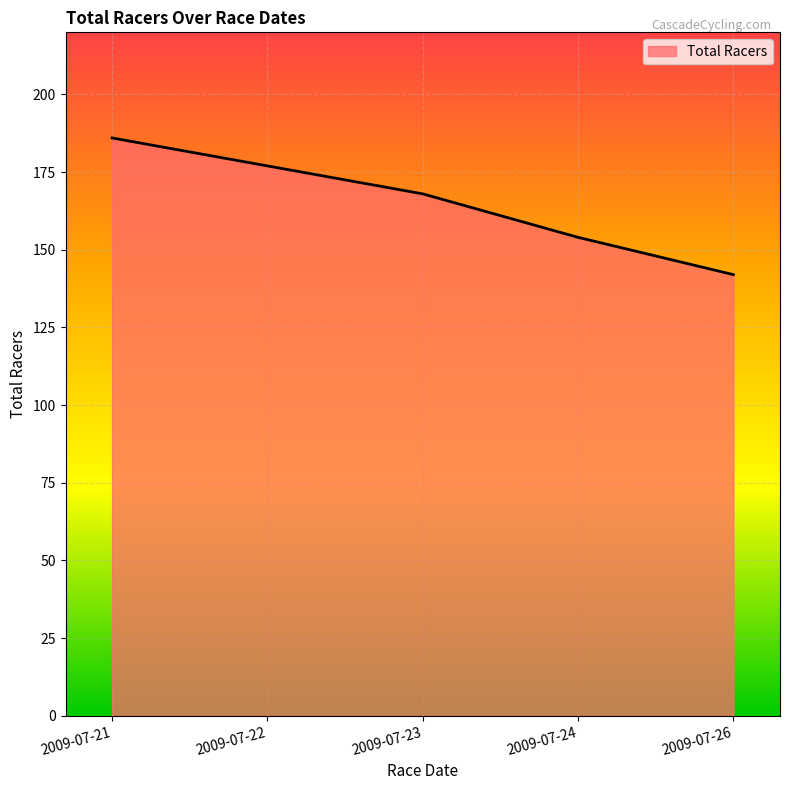

Is it true that the value at 2009-07-21 is 130?

False